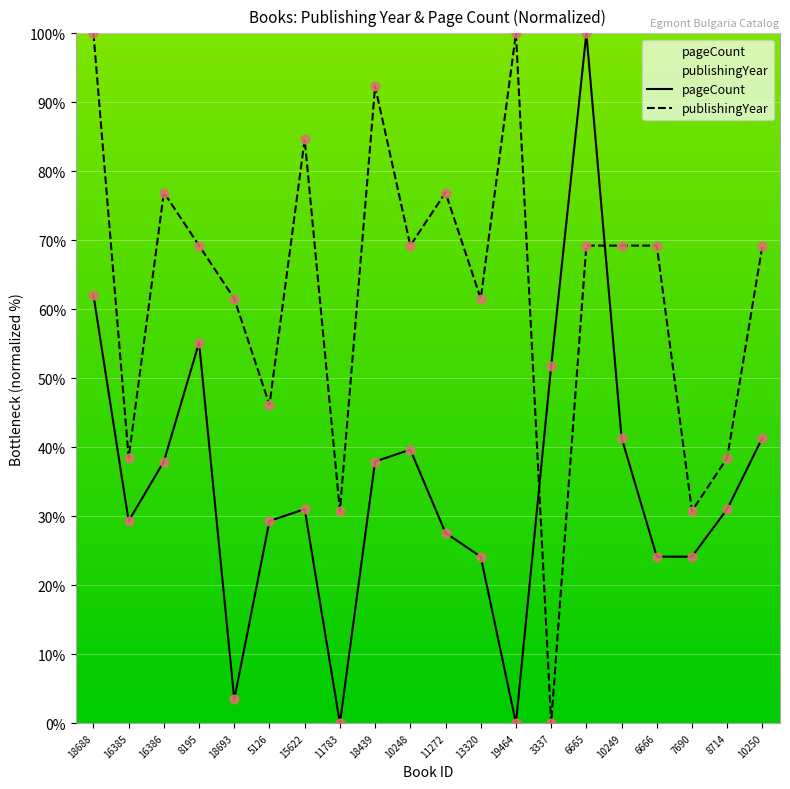

Which series contains the lowest Y value?

publishingYear